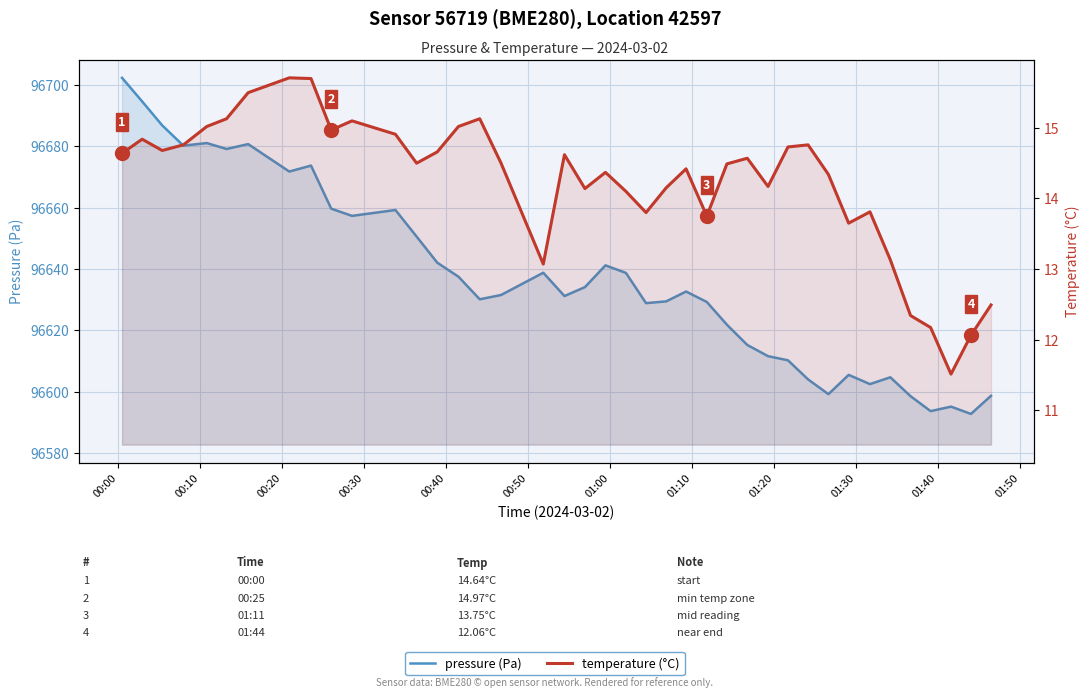

How many series are shown in this chart?

2